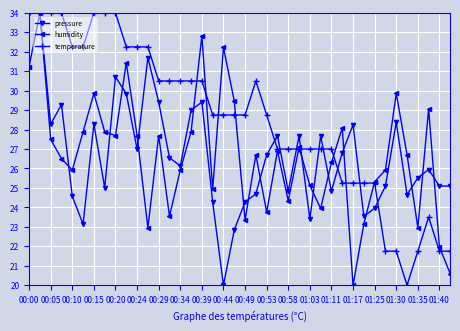

Which series has the largest total across all categories?

temperature